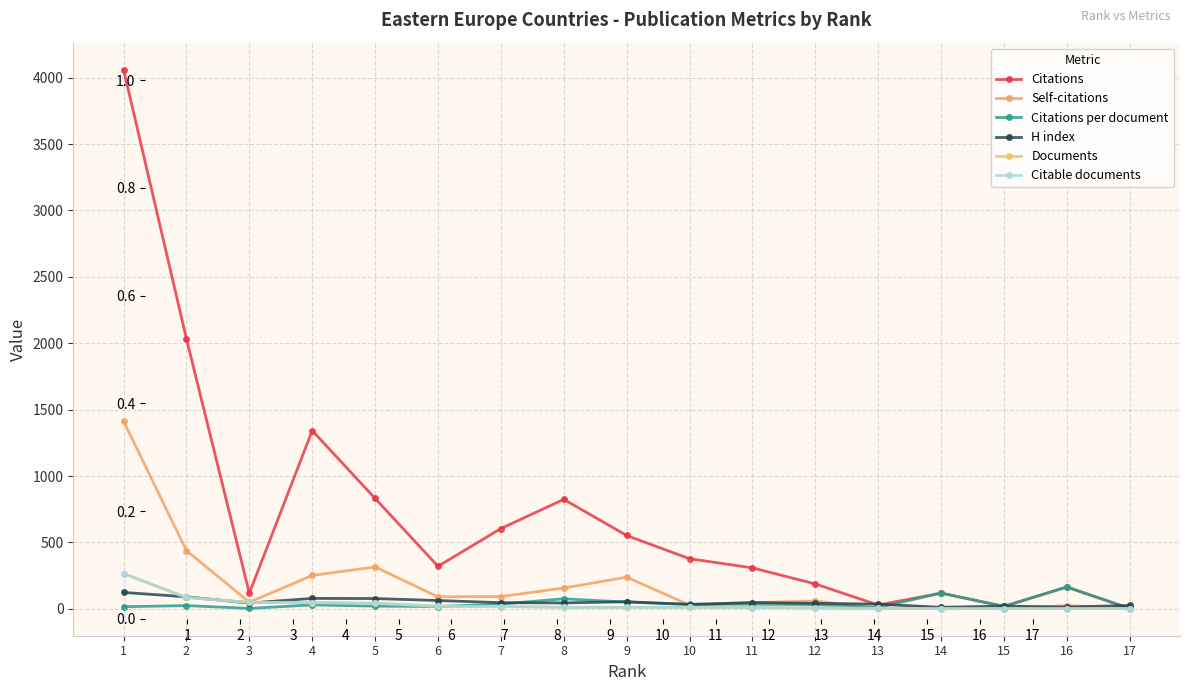

What is the value of the H index point at the 17th from the left?

25.0